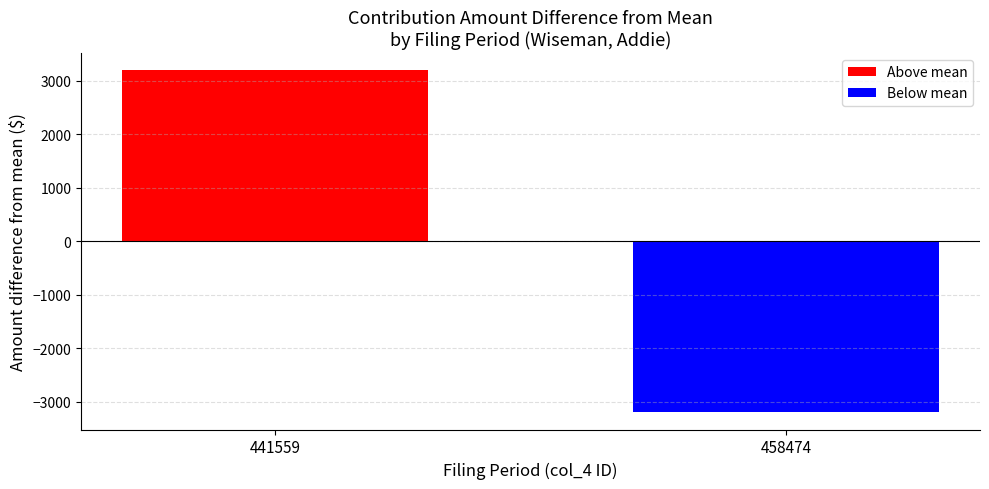

What is the difference between the maximum and minimum values?

6407.5